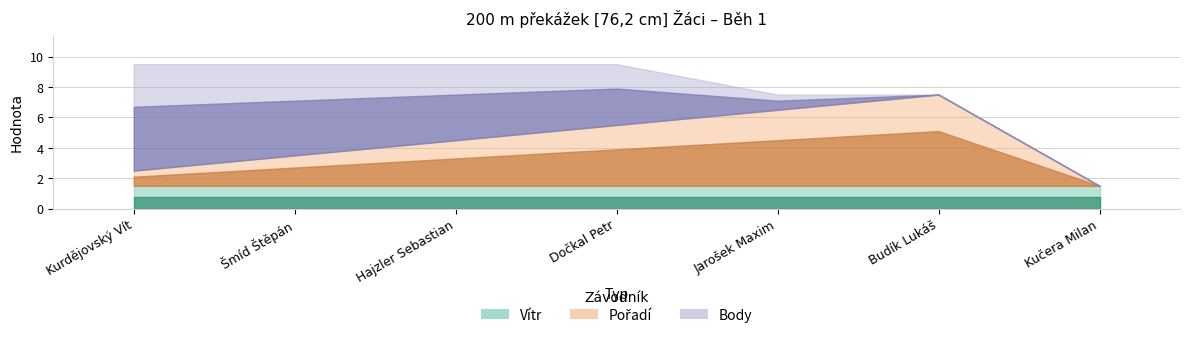

At which category is the sum across all series the highest?

Kurdějovský Vít